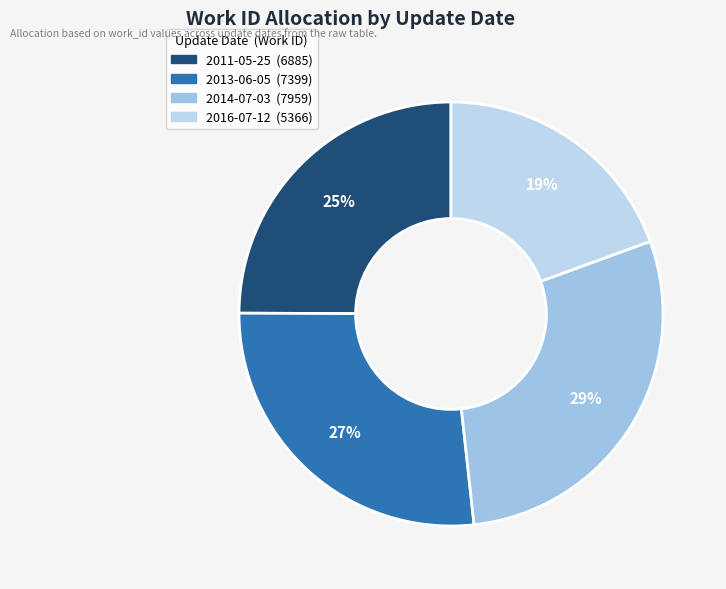

What portion of the pie excludes 2014-07-03?

71.2%